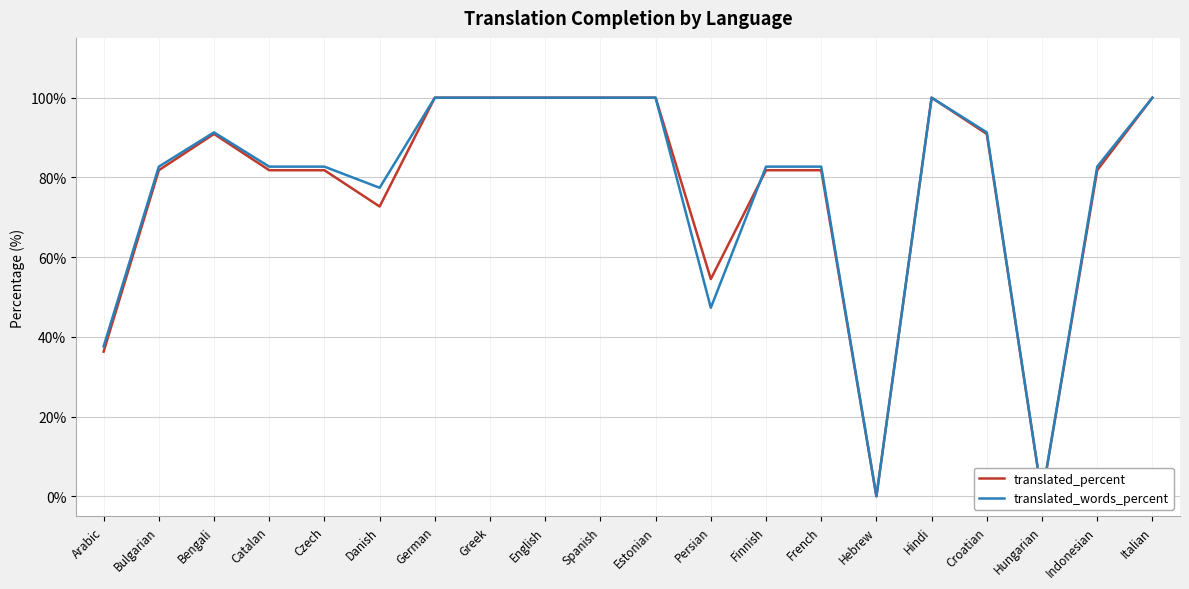

List the labels in order of translated_percent value, smallest first.

Hebrew, Hungarian, Arabic, Persian, Danish, Bulgarian, Catalan, Czech, Finnish, French, Indonesian, Bengali, Croatian, German, Greek, English, Spanish, Estonian, Hindi, Italian